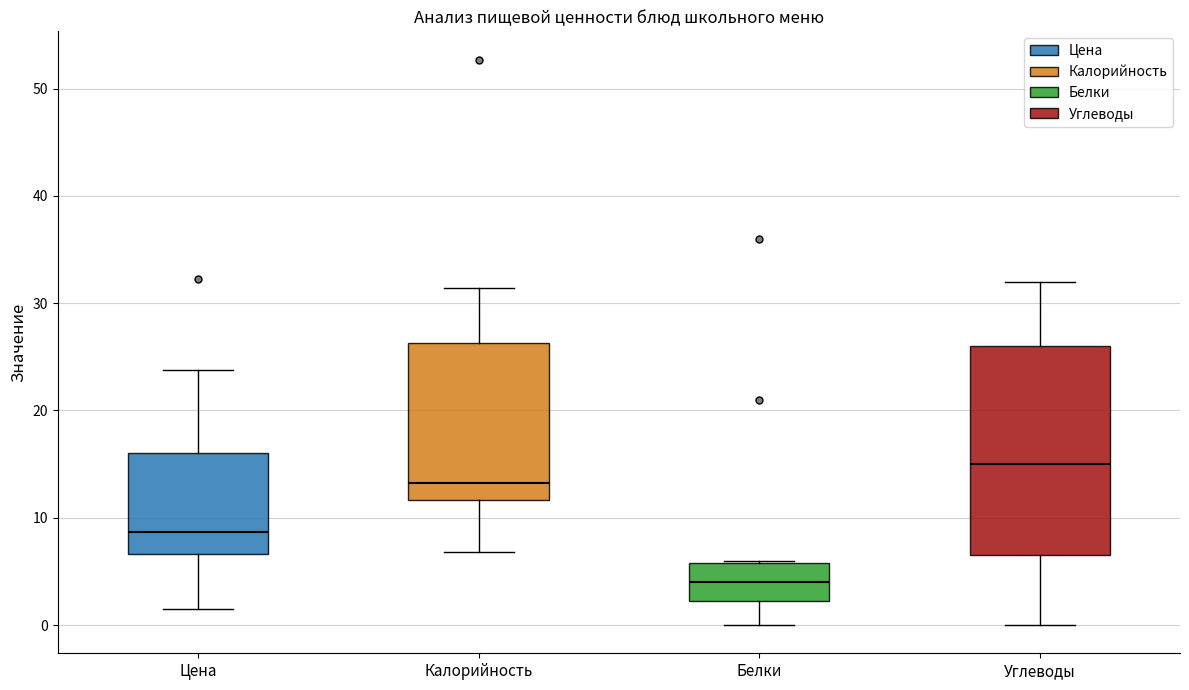

Where is the lower edge of the box for Углеводы on the y-axis? The values are not printed on the chart, so give them approximately, as read against the axis.

7